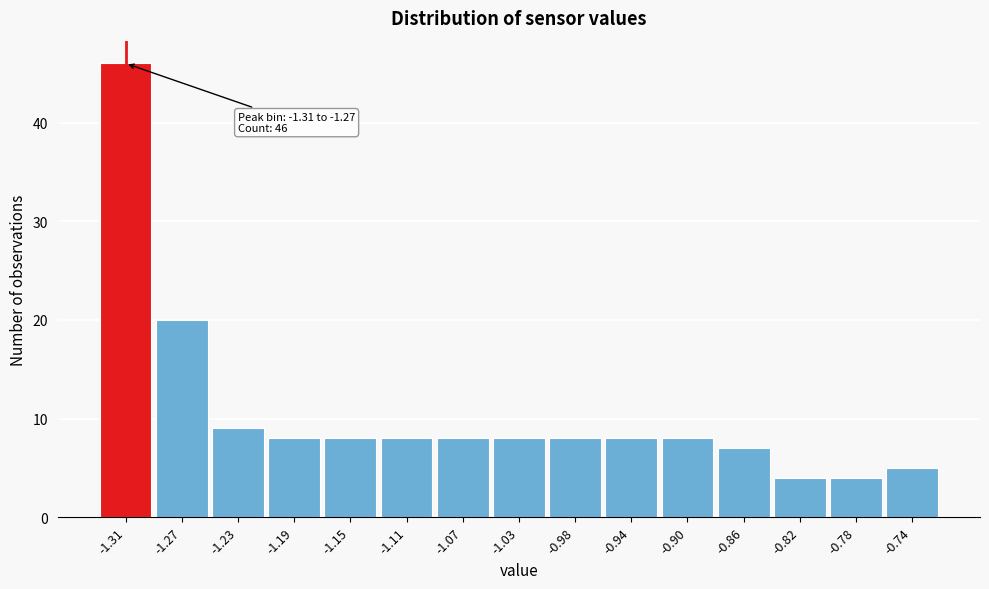

Reading right to left, extract all data points from this chart.

-0.74=5	-0.78=4	-0.82=4	-0.86=7	-0.90=8	-0.94=8	-0.98=8	-1.03=8	-1.07=8	-1.11=8	-1.15=8	-1.19=8	-1.23=9	-1.27=20	-1.31=46